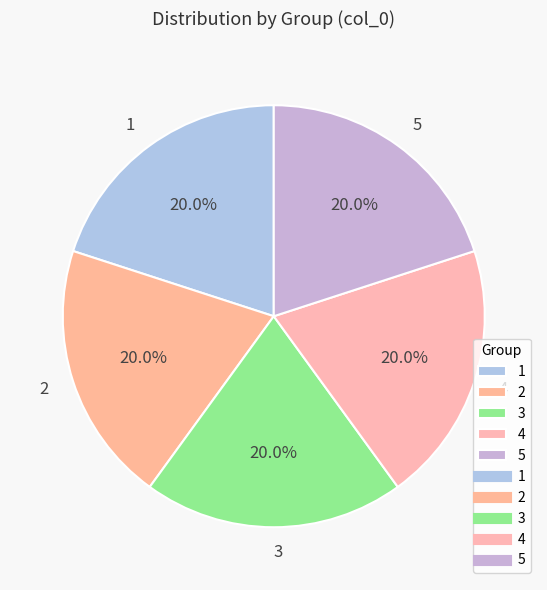

Is there a majority slice in this chart?

No